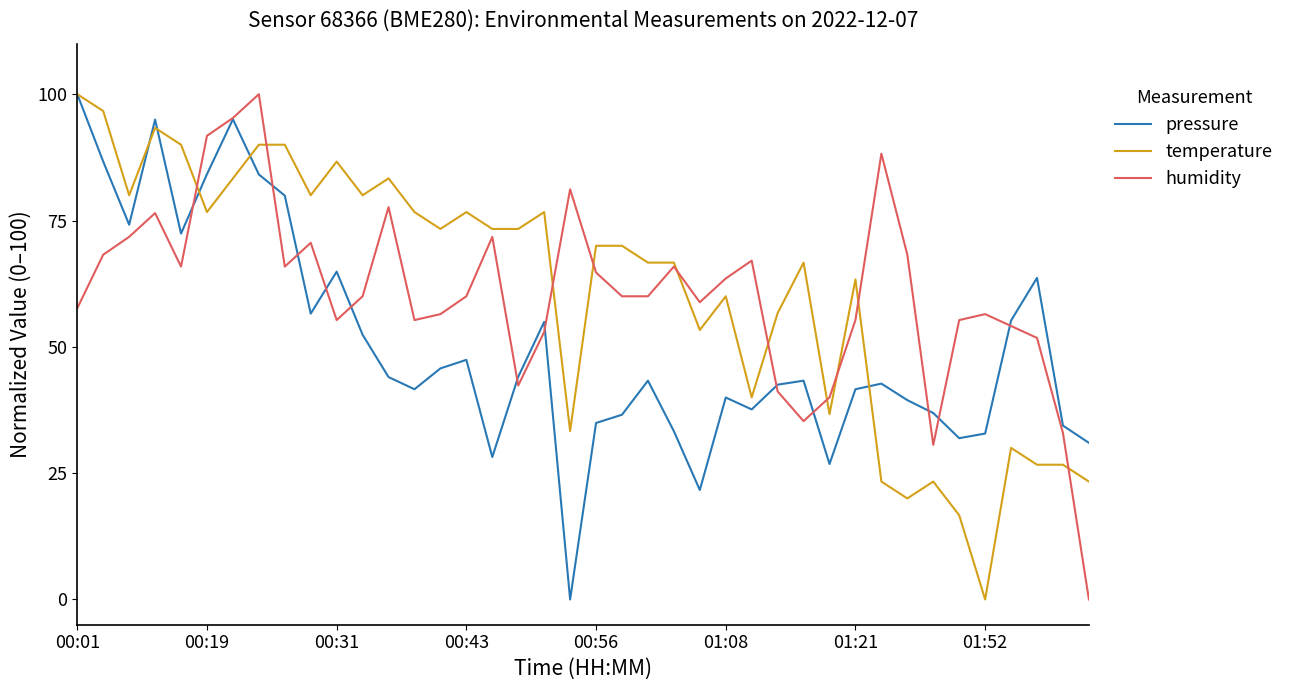

Does the chart have visible grid lines?

No